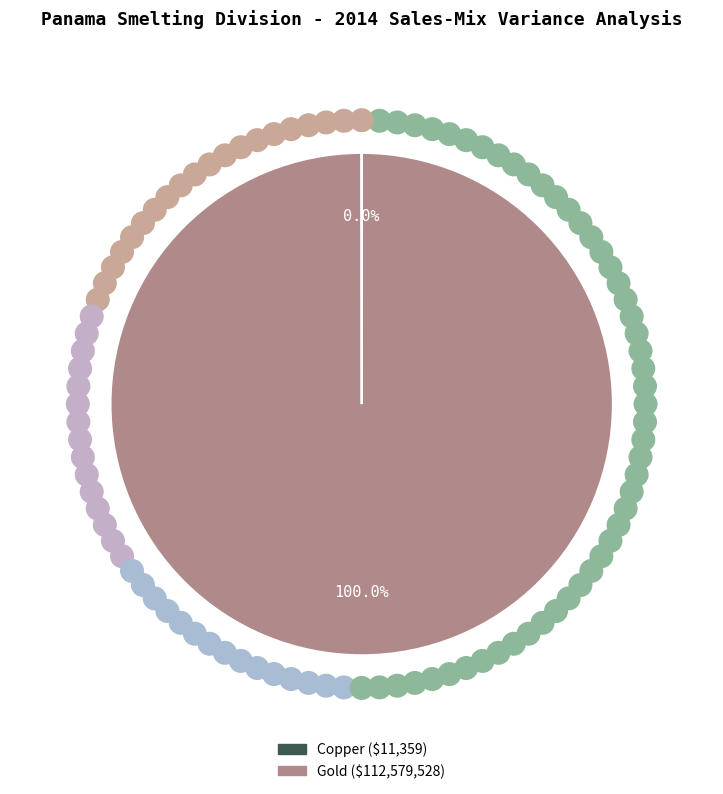

Which slice is the largest?

Gold